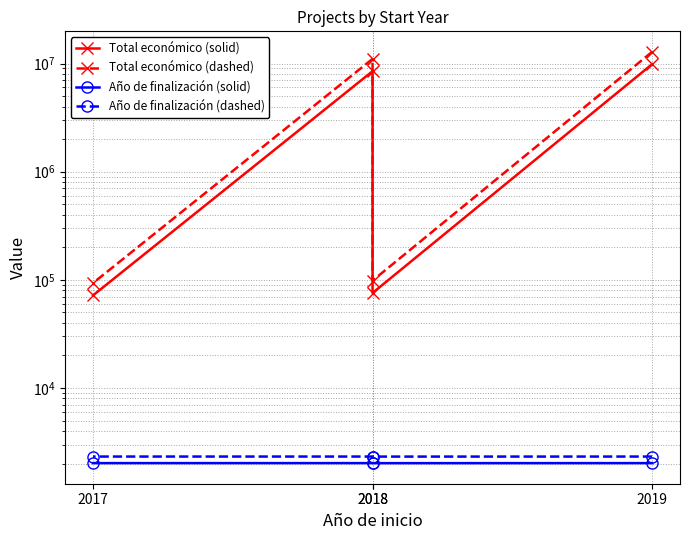

Is the value of Total económico (solid) at 2018 greater than the value of Año de finalización (dashed) at 2017?

Yes